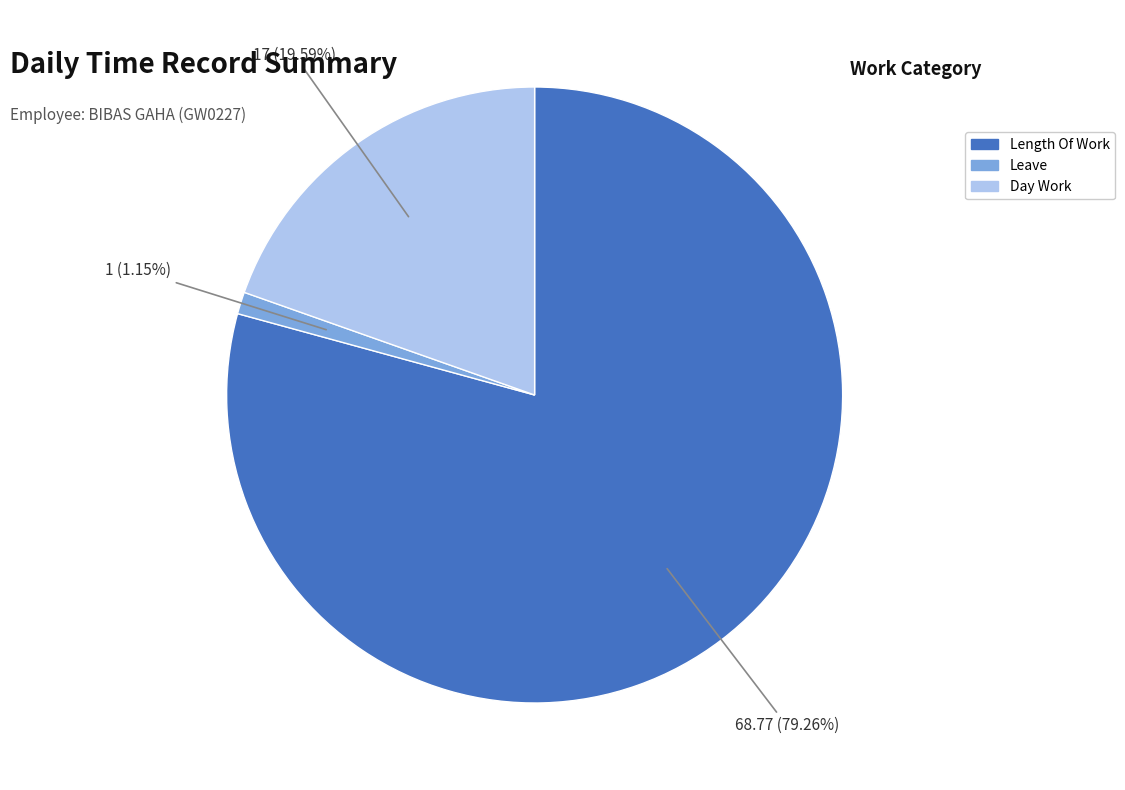

Does any single category account for the majority?

Yes